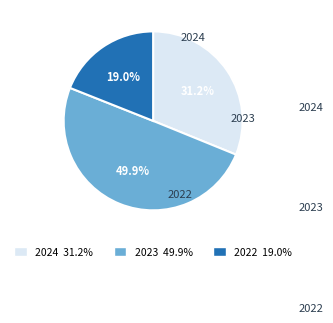

To the nearest percent, what is the difference between the largest and smallest slice percentages?

31%